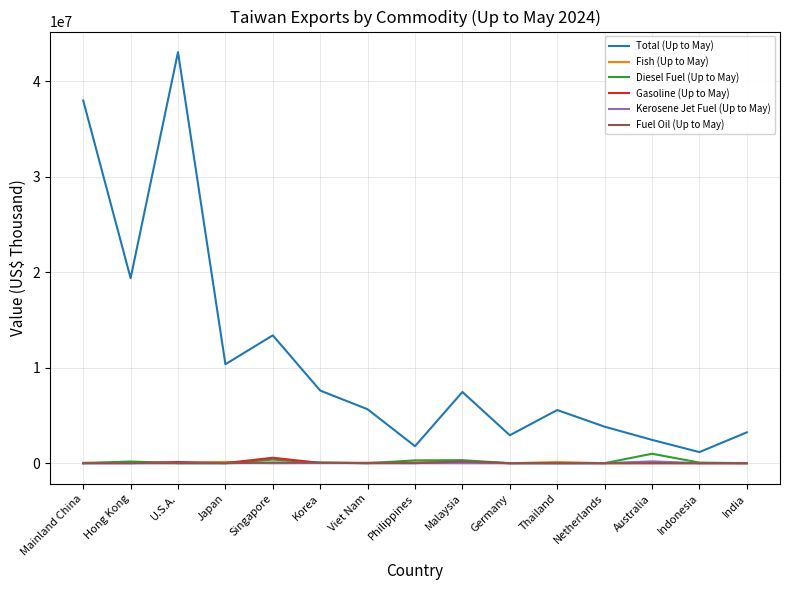

Between Japan and Philippines, which series saw the biggest shift?

Total (Up to May)